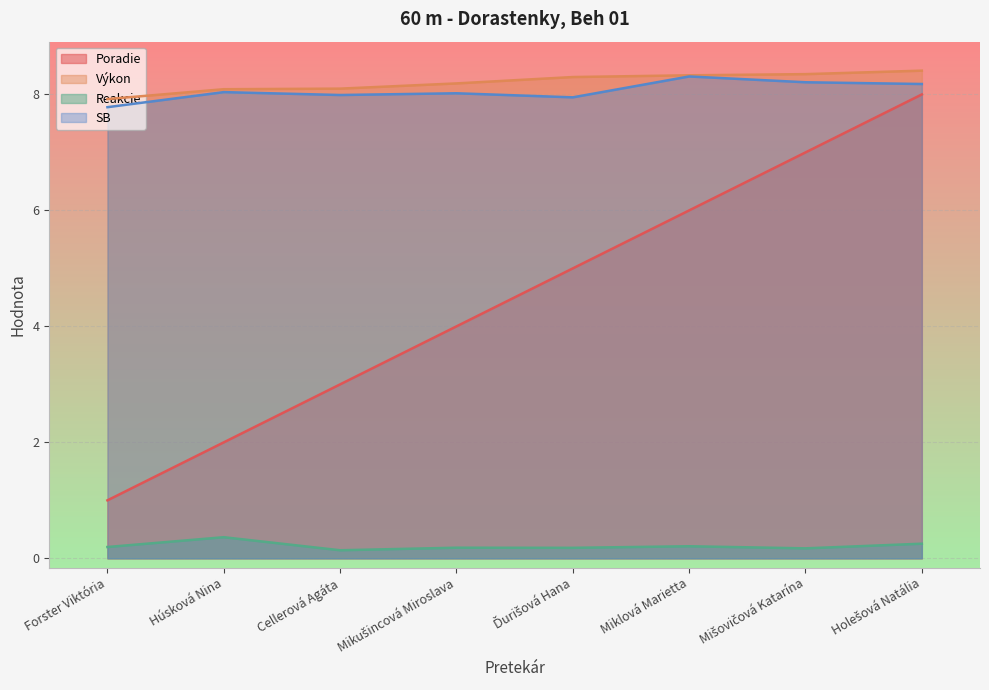

How many lines are shown in the chart?

4